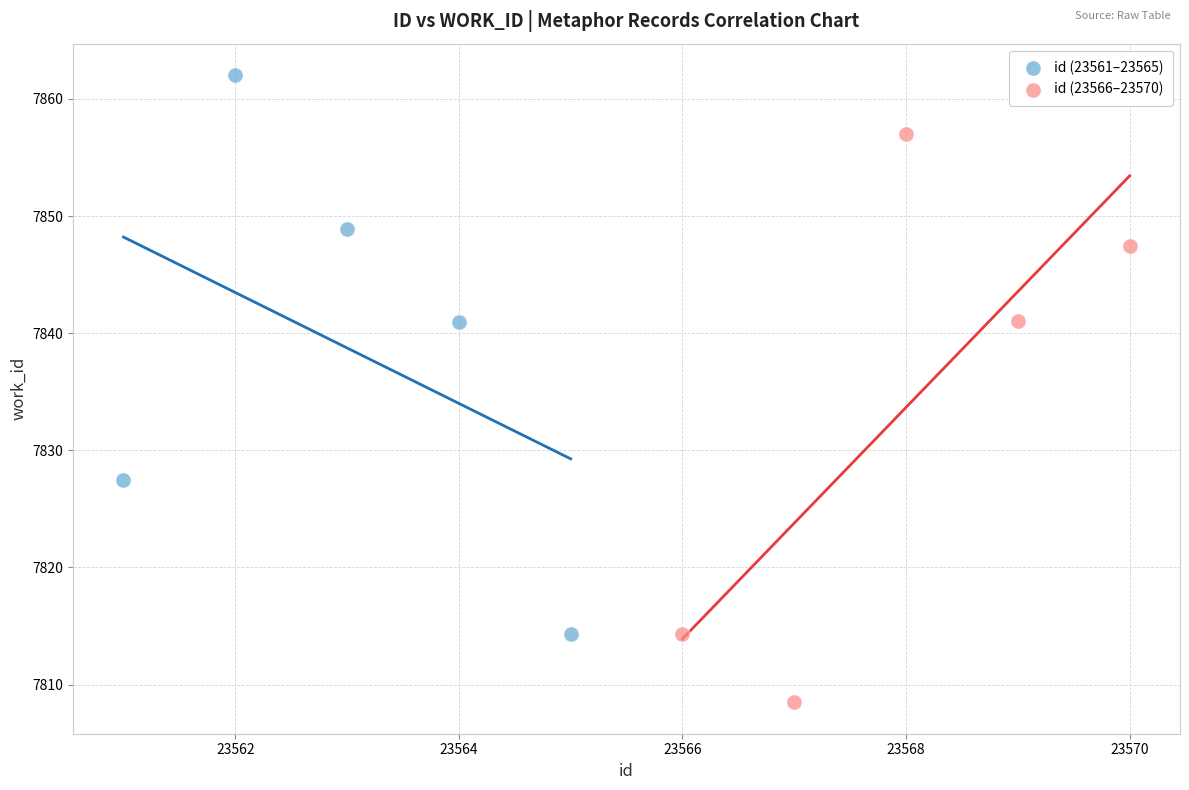

Which series reaches the maximum Y coordinate?

id (23561–23565)